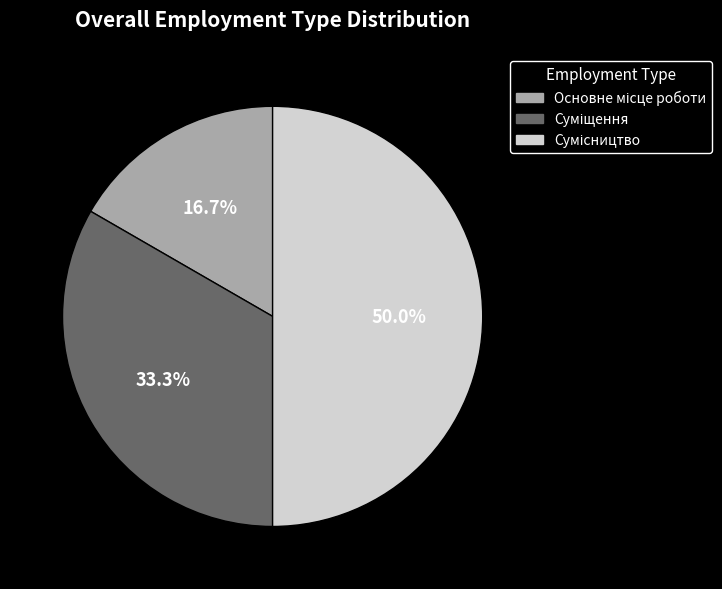

Is there any slice that represents more than half of the pie?

No